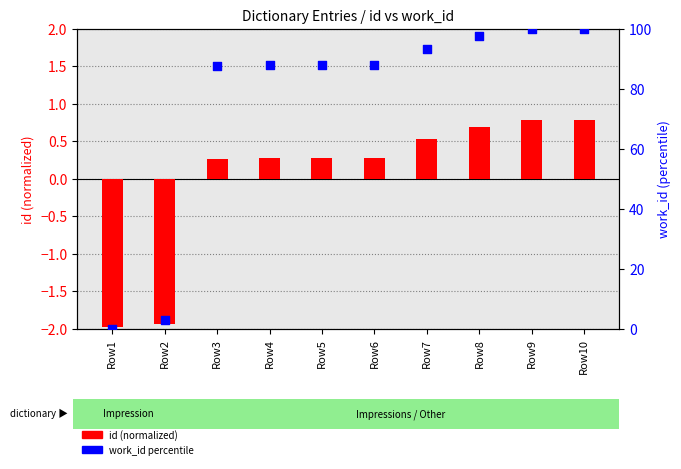

Which series contains the highest Y value?

work_id (percentile)